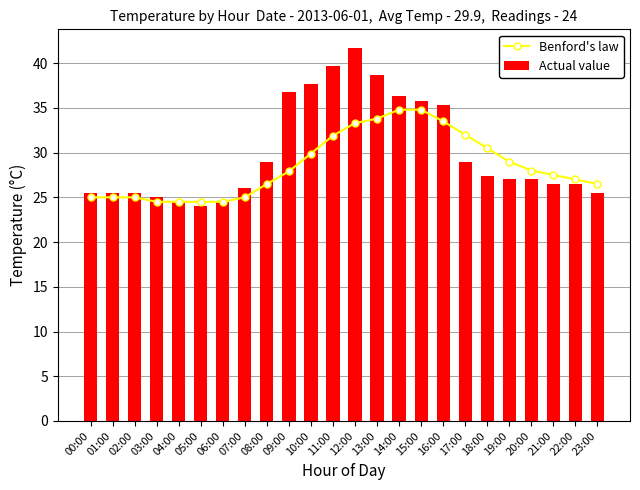

How many data points in Benford's law are less than 27?

10